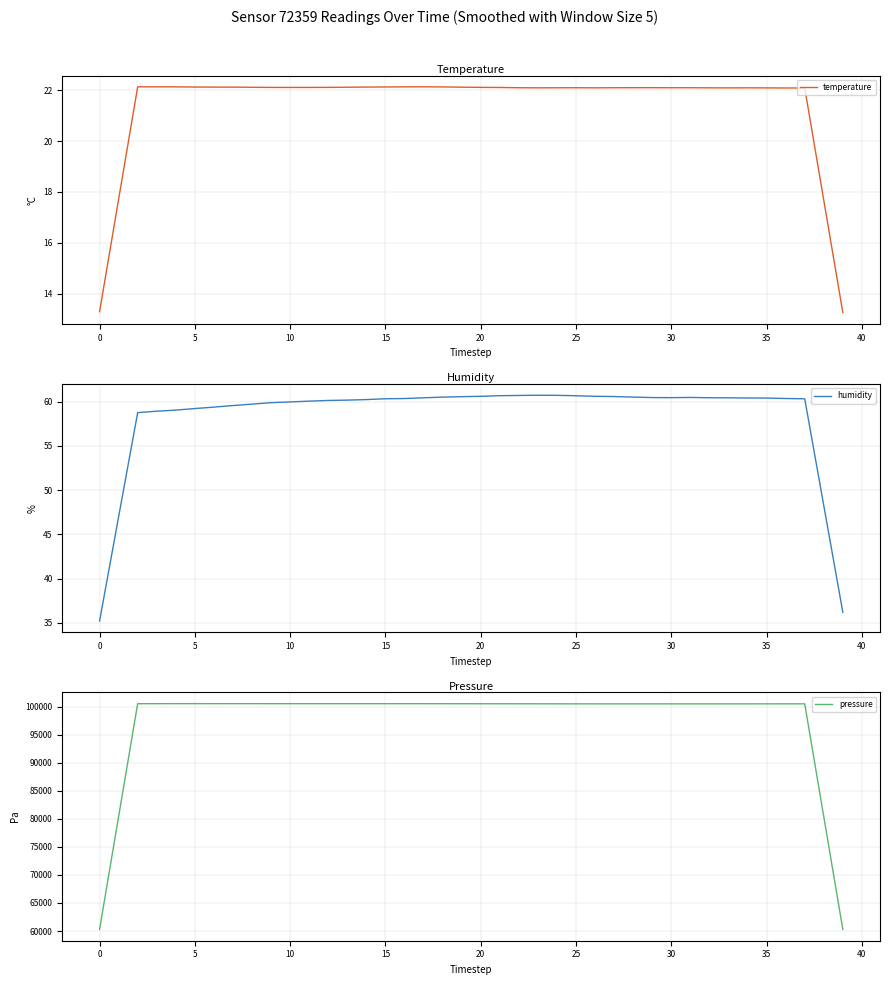

What is the maximum value for temperature?

22.1